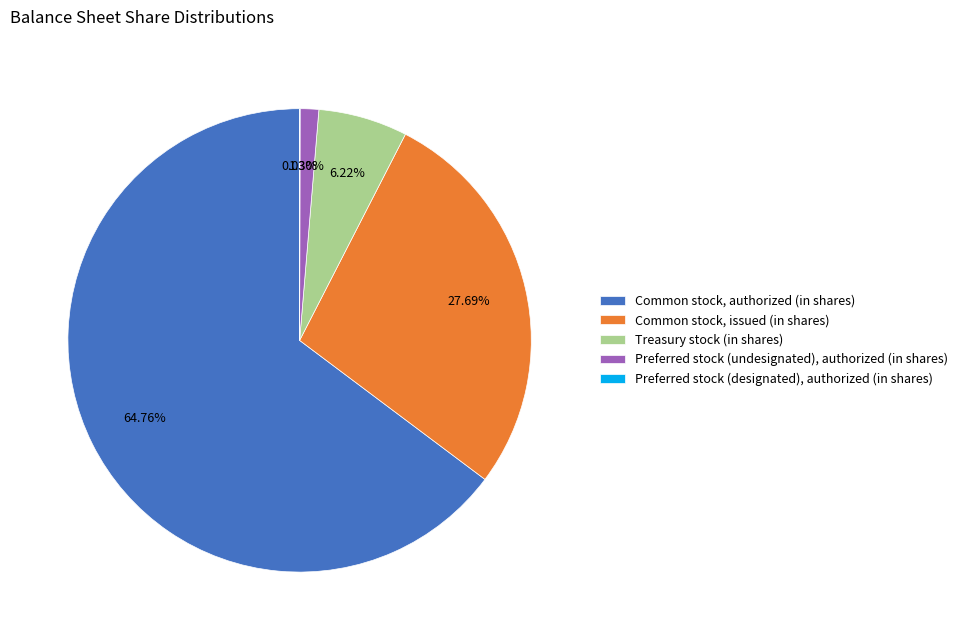

To the nearest percent, what percentage of the pie is Treasury stock (in shares)?

6%